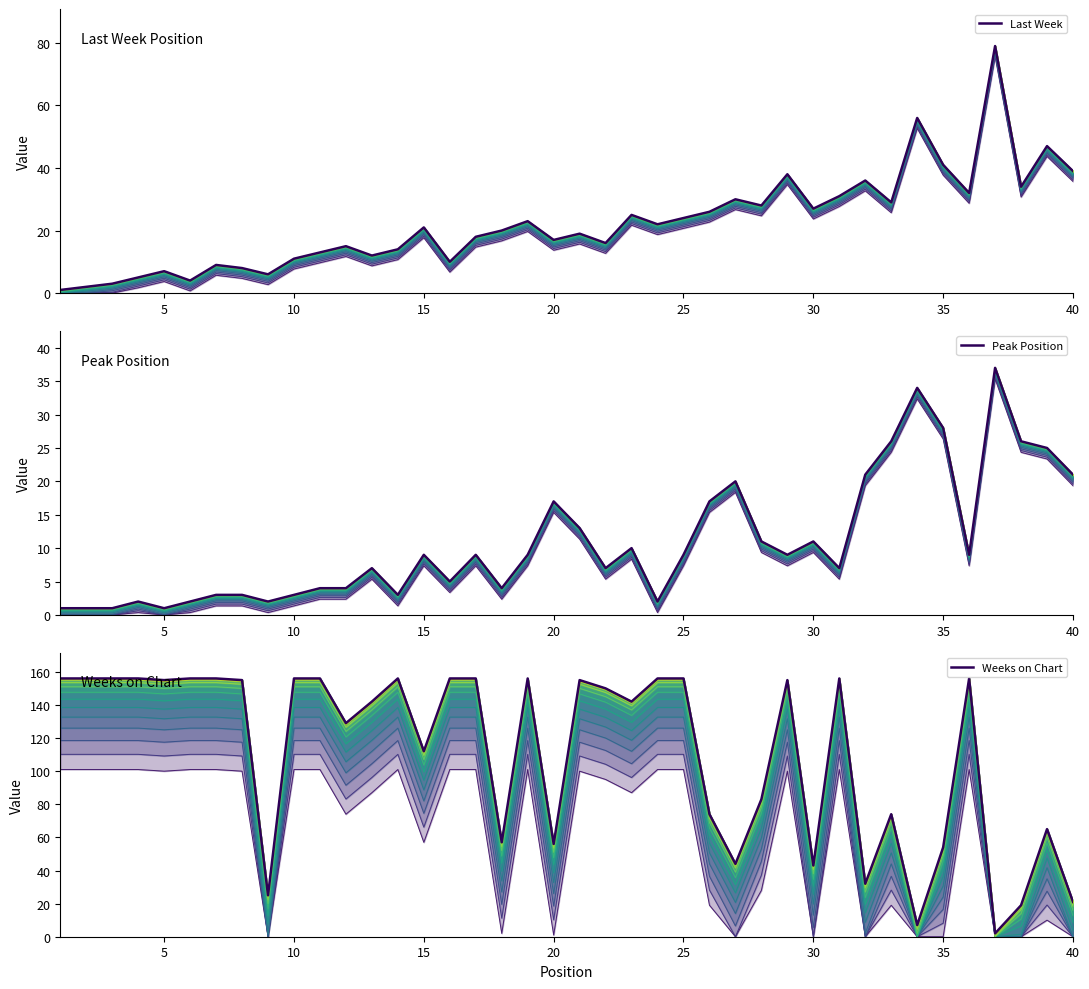

What is the sum of all Weeks on Chart values?

4447